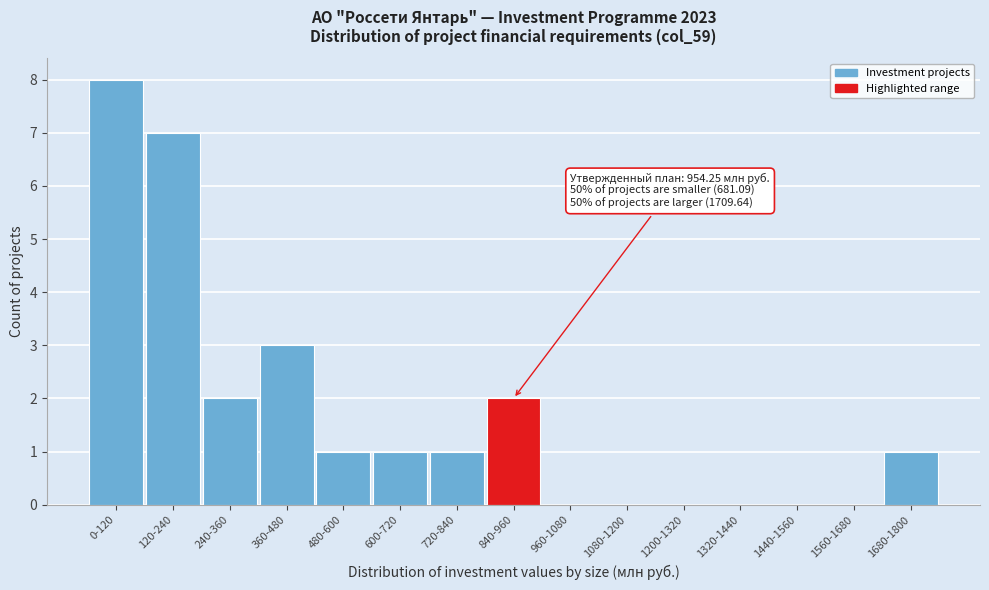

Reading left to right, list all the values displayed in this chart.

0-120=8	120-240=7	240-360=2	360-480=3	480-600=1	600-720=1	720-840=1	840-960=2	960-1080=0	1080-1200=0	1200-1320=0	1320-1440=0	1440-1560=0	1560-1680=0	1680-1800=1